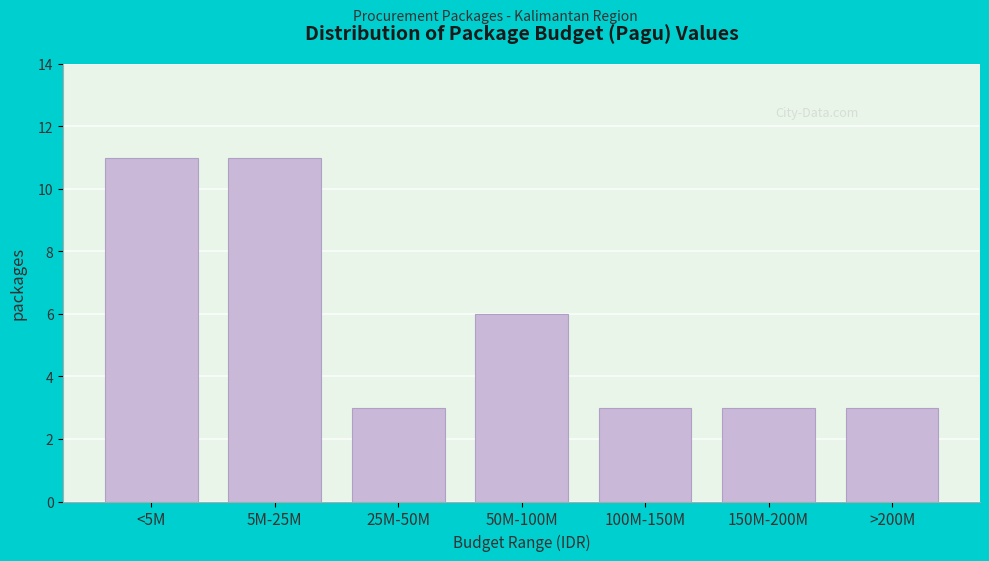

Reading left to right, what are all the values shown in this chart?

11	11	3	6	3	3	3